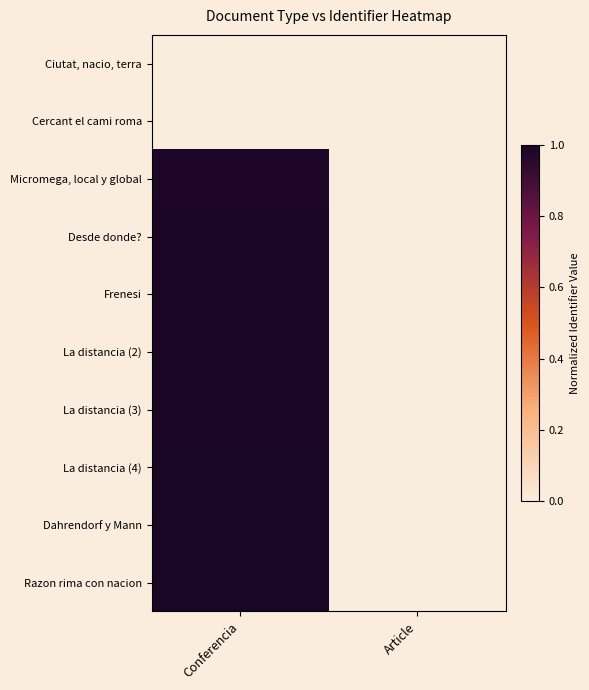

What is the greatest value displayed?

1.0